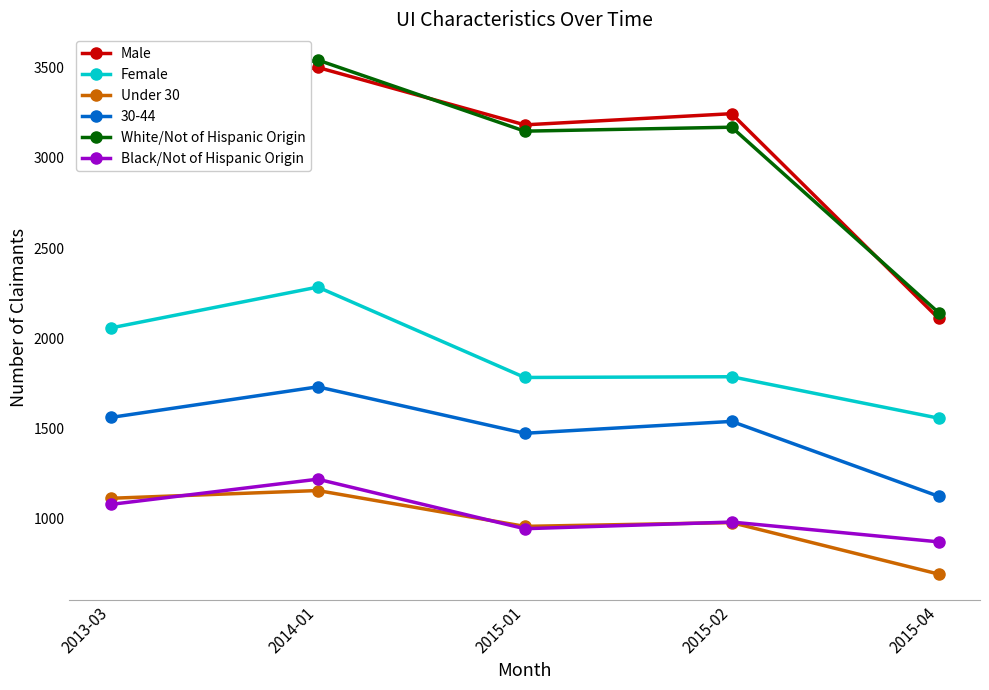

Which series has the largest range (max minus min)?

White/Not of Hispanic Origin